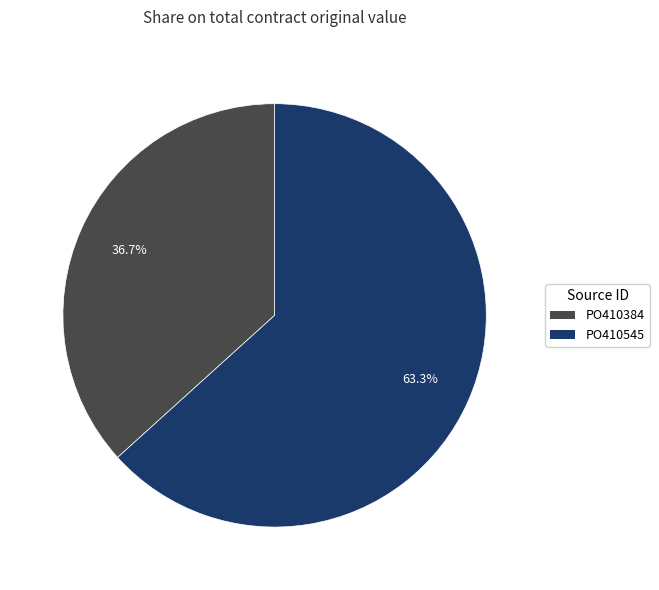

Is it true that PO410545 is 63% of the pie?

True